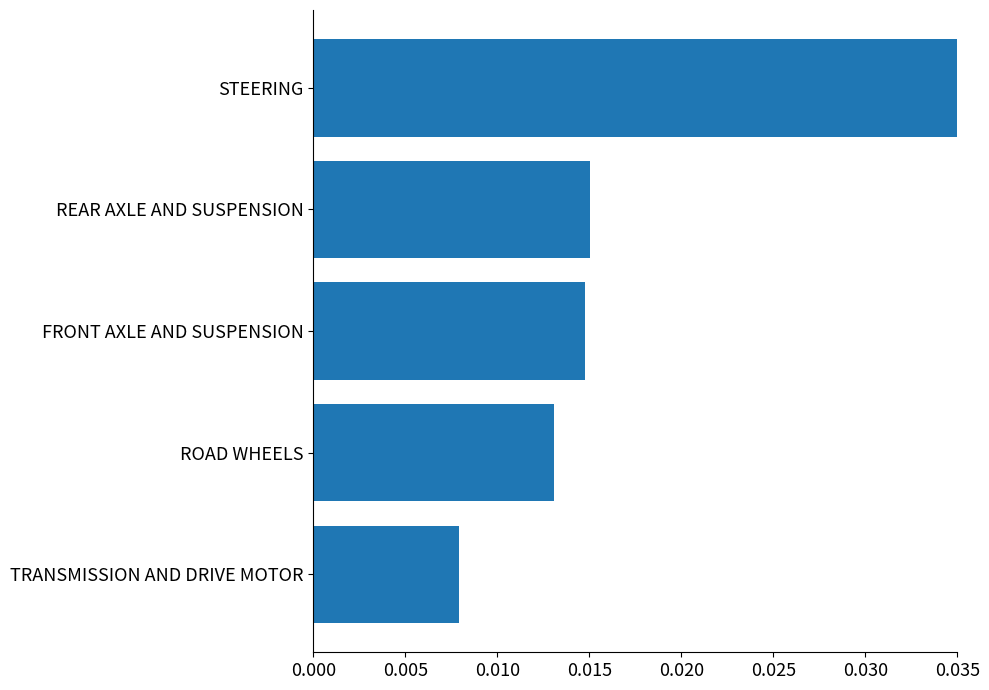

At which category does the chart reach its peak across all series?

STEERING